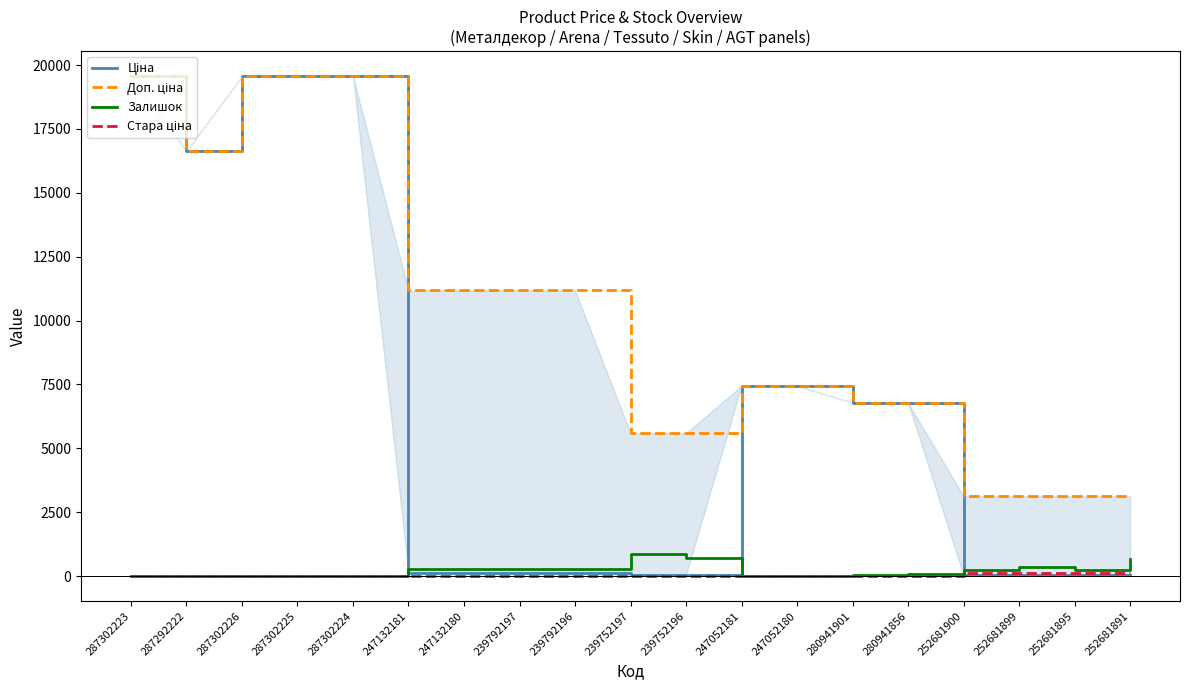

Where is the first local minimum for Залишок?

287292222